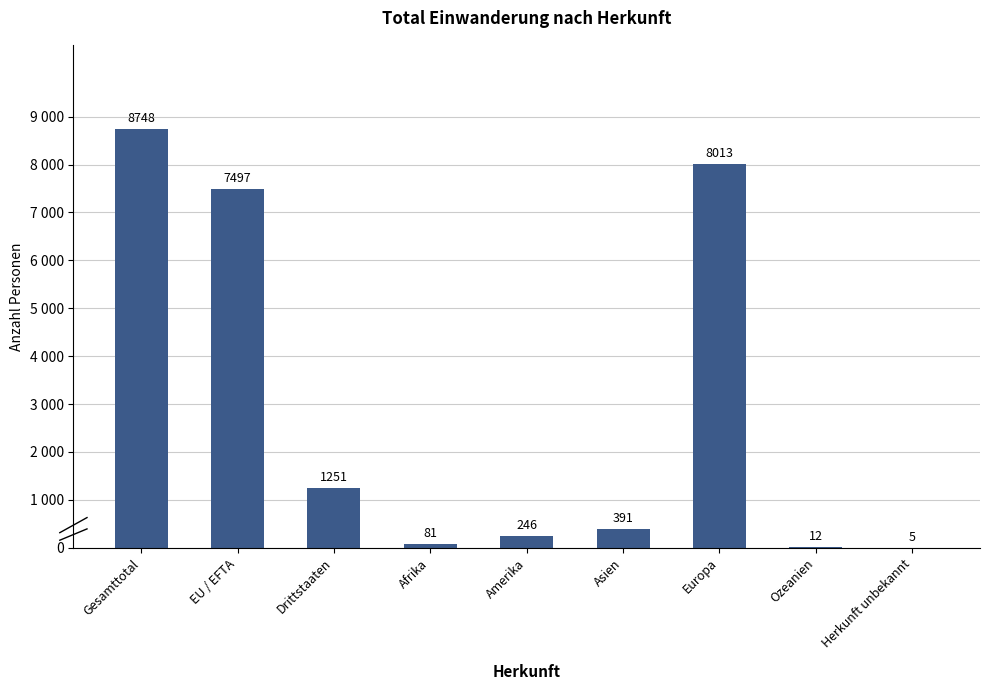

Which label corresponds to the largest value in the chart?

Gesamttotal